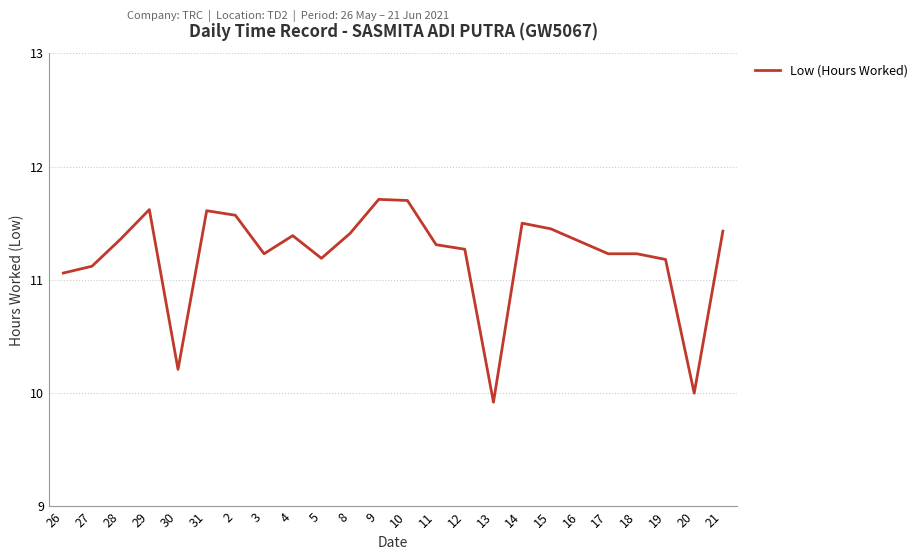

Where does the data first go above 11?

26